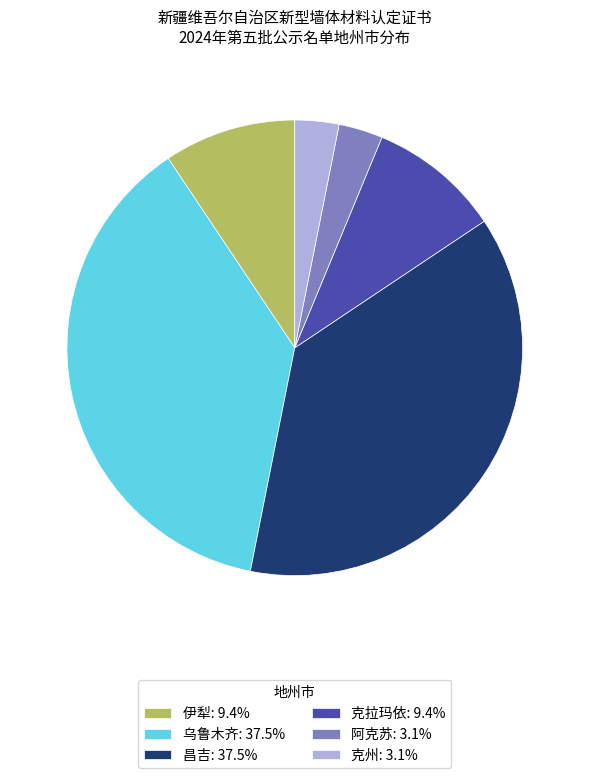

Combined, do 克拉玛依: 9.4% and 伊犁: 9.4% account for over 50%?

No